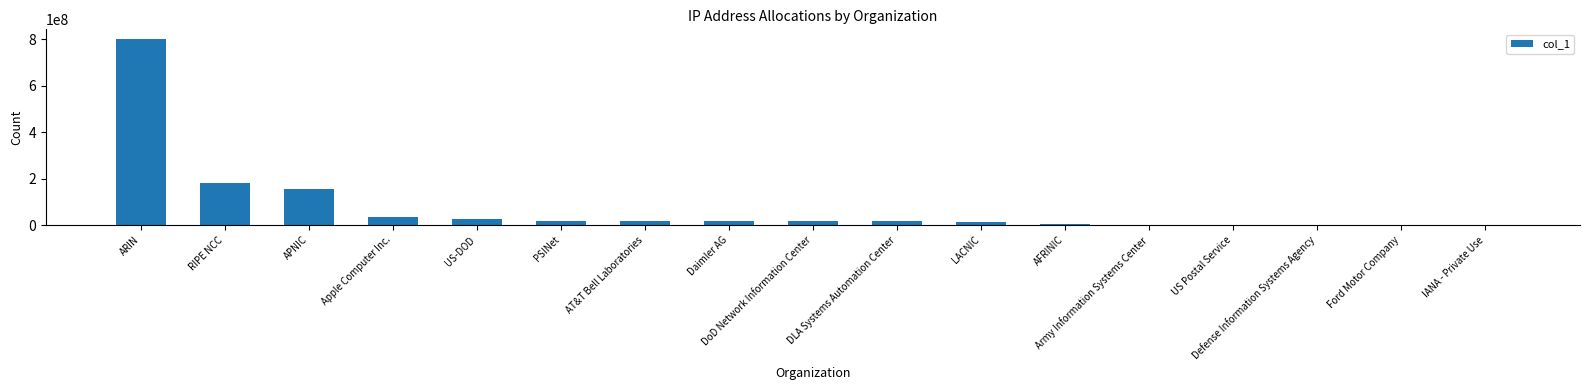

The chart shows a value of 802559743 at ARIN. True or false?

True